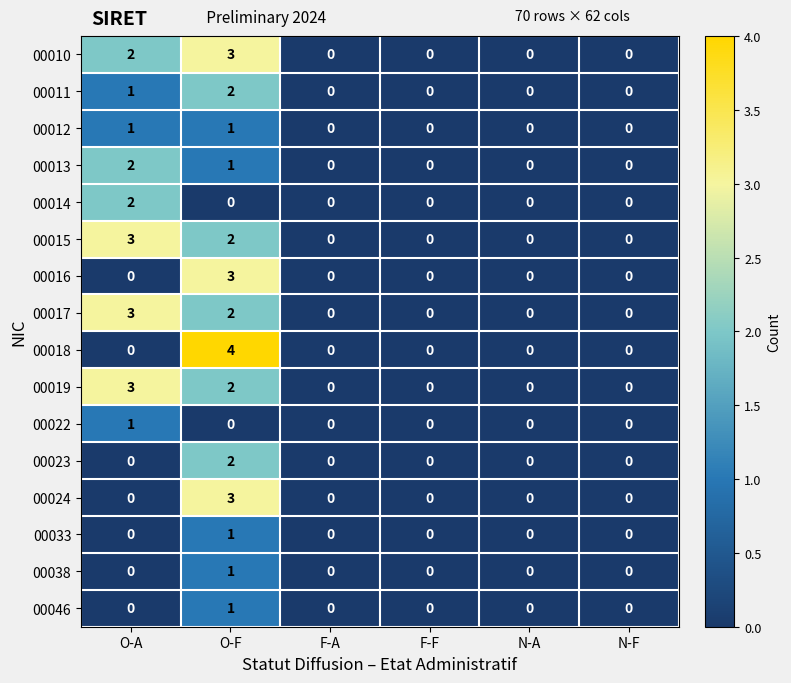

What is the sum of all 00010 values?

5